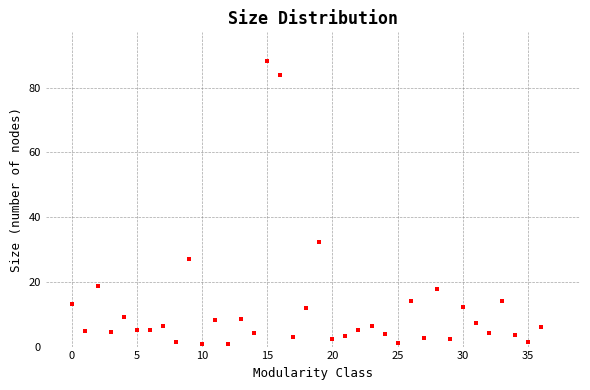

What is the range of Y values (max minus min)?

87.6